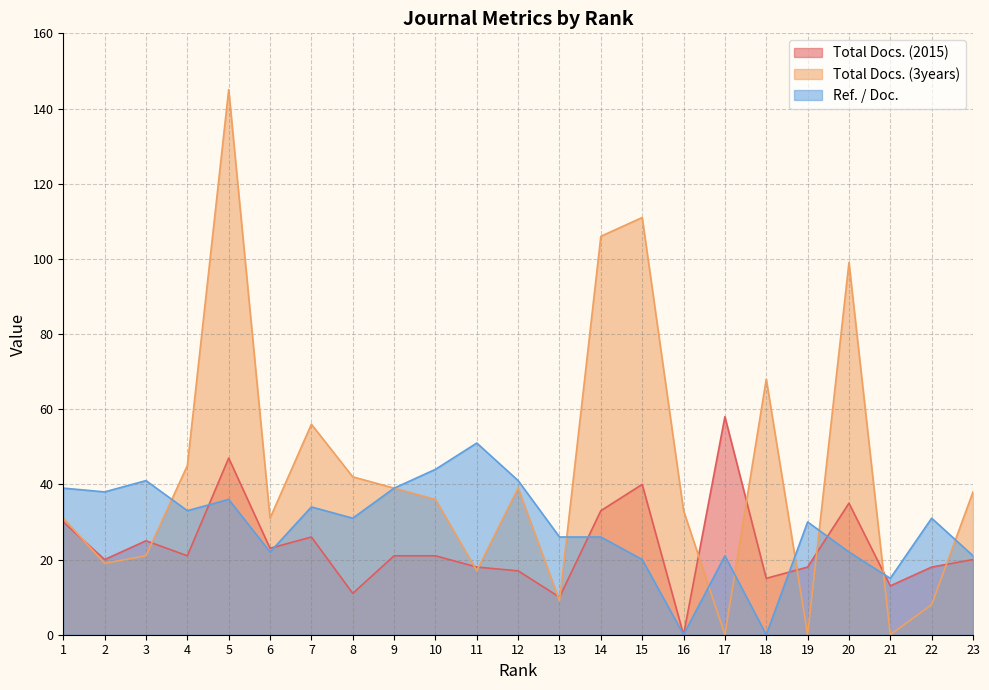

Which series has the widest spread of values?

Total Docs. (3years)